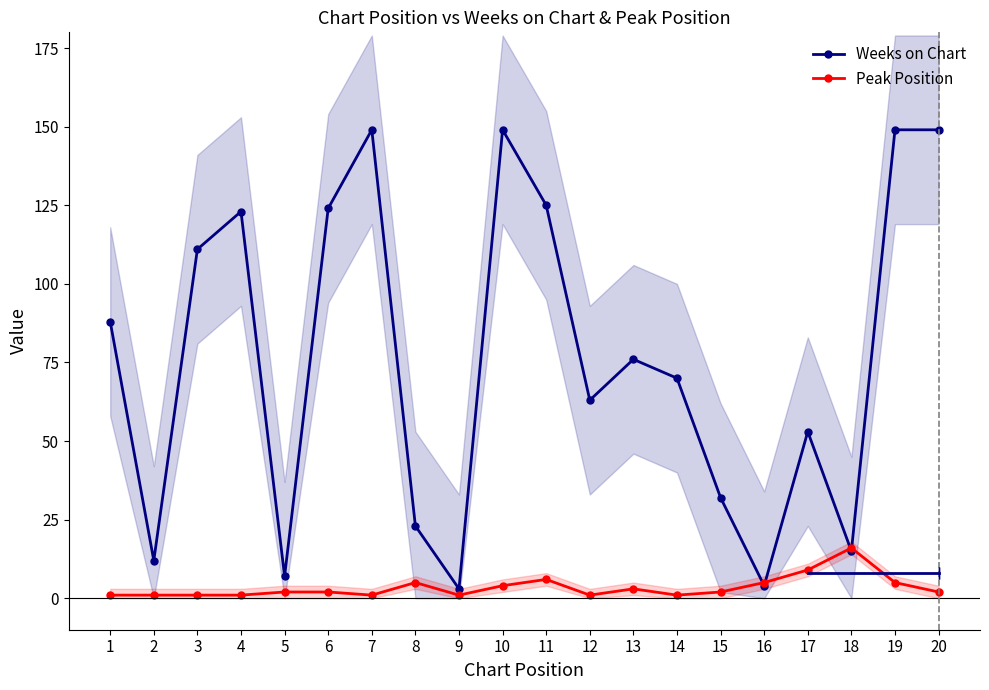

How many interior local valleys does the Peak Position series have?

4